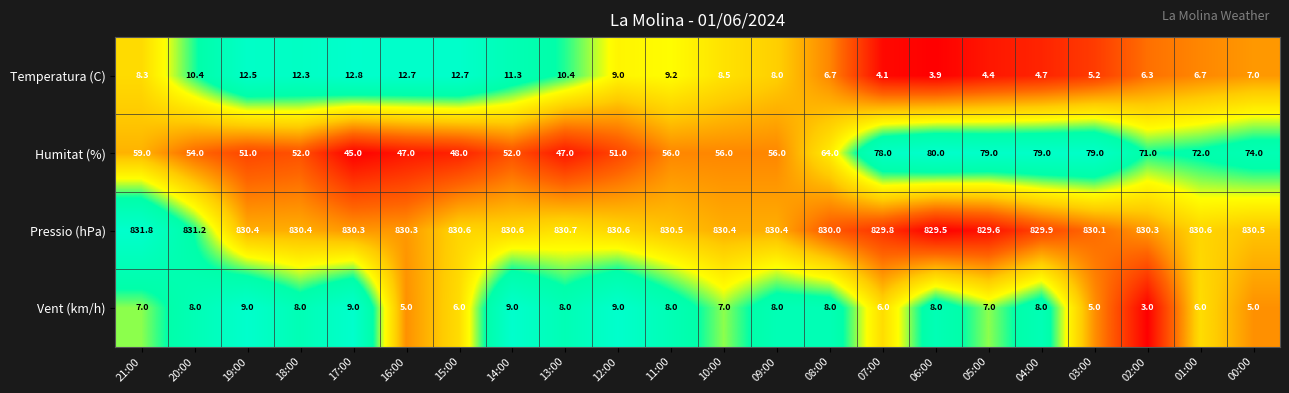

The Vent (km/h) series shows 2.4 at 07:00. True or false?

False